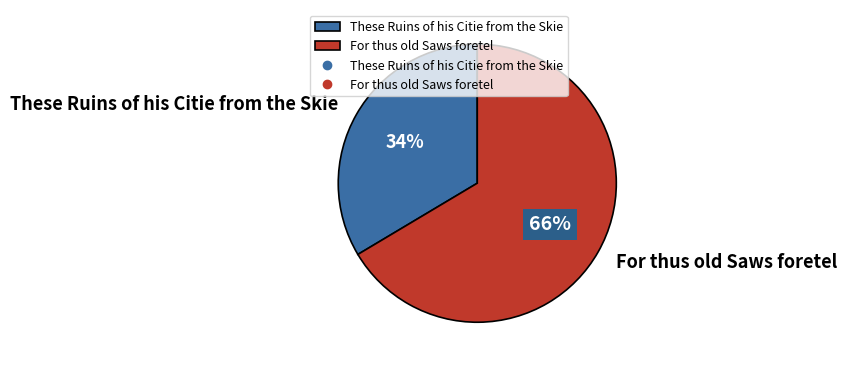

Which has a higher value, For thus old Saws foretel or These Ruins of his Citie from the Skie?

For thus old Saws foretel